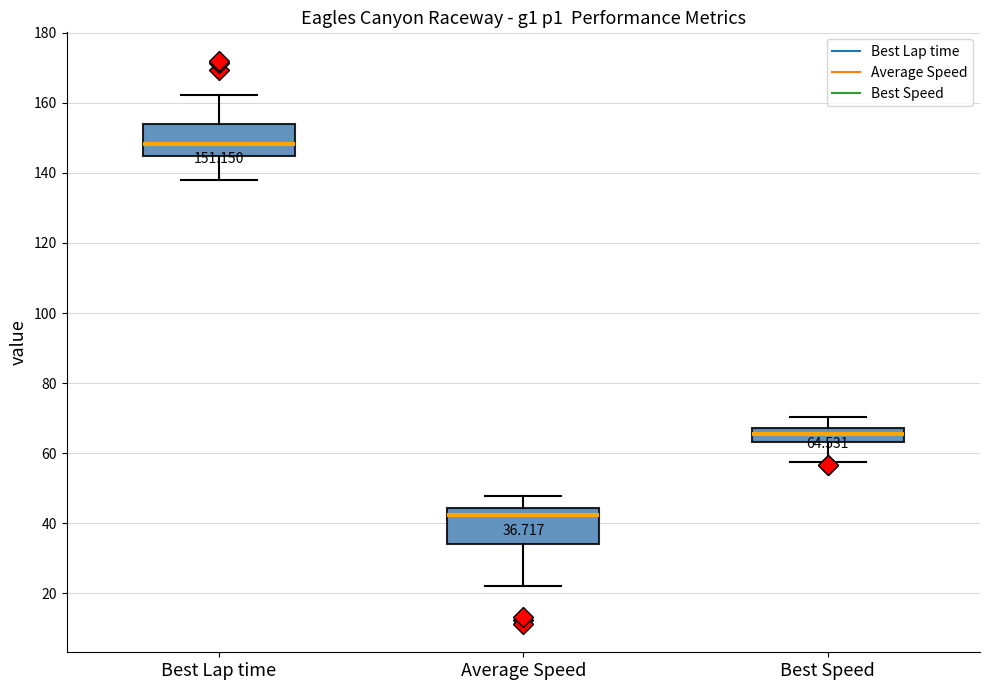

Which box's median line is the lowest?

Average Speed